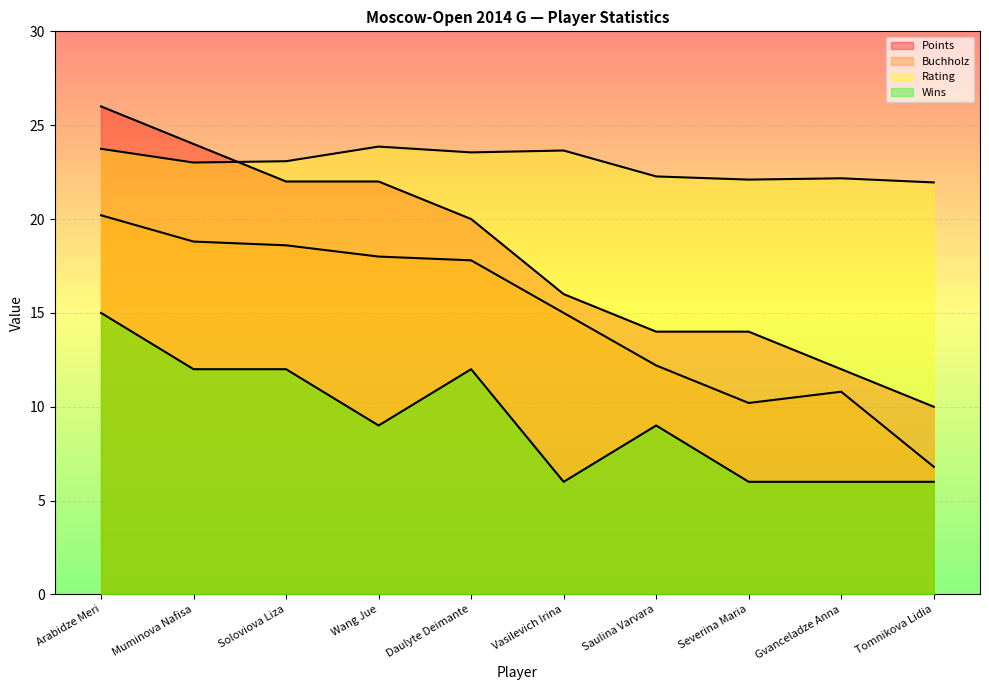

Where is Points nearest to the value 18?

Daulyte Deimante